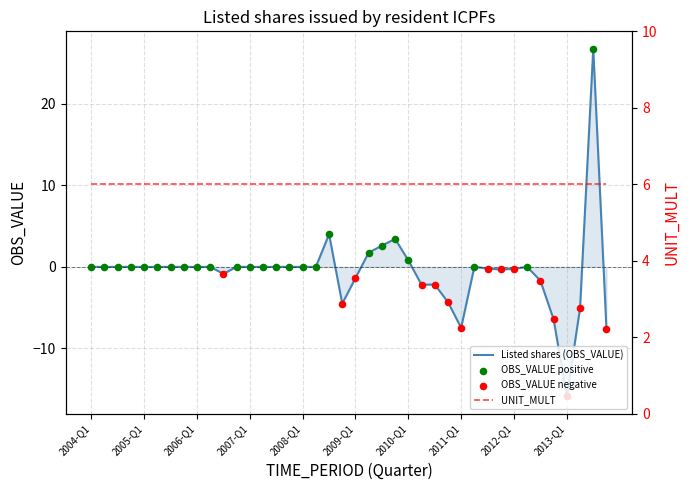

Which has a higher value, 2009-Q3 or 2009-Q1?

2009-Q3